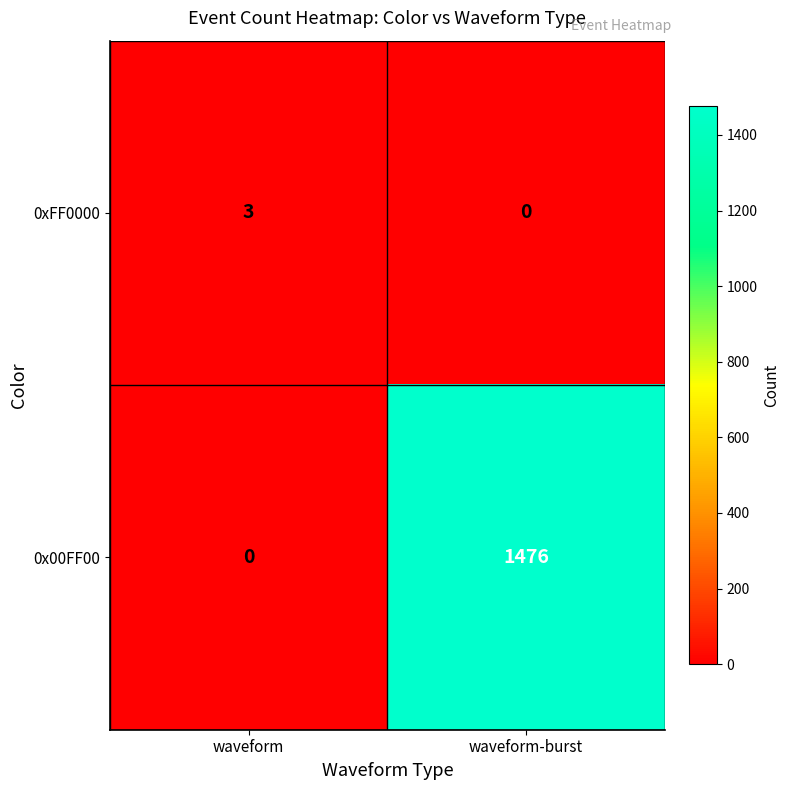

Which category has the highest value in the 0xFF0000 series?

waveform